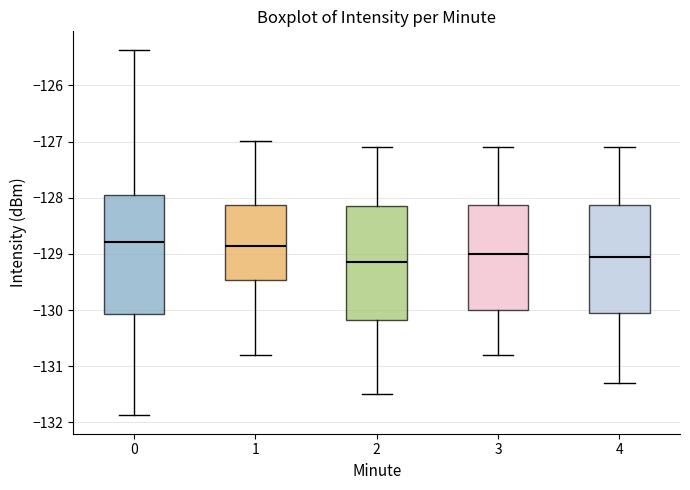

Where is the lower edge of the box at x = 3 on the y-axis? The values are not printed on the chart, so give them approximately, as read against the axis.

-130.0